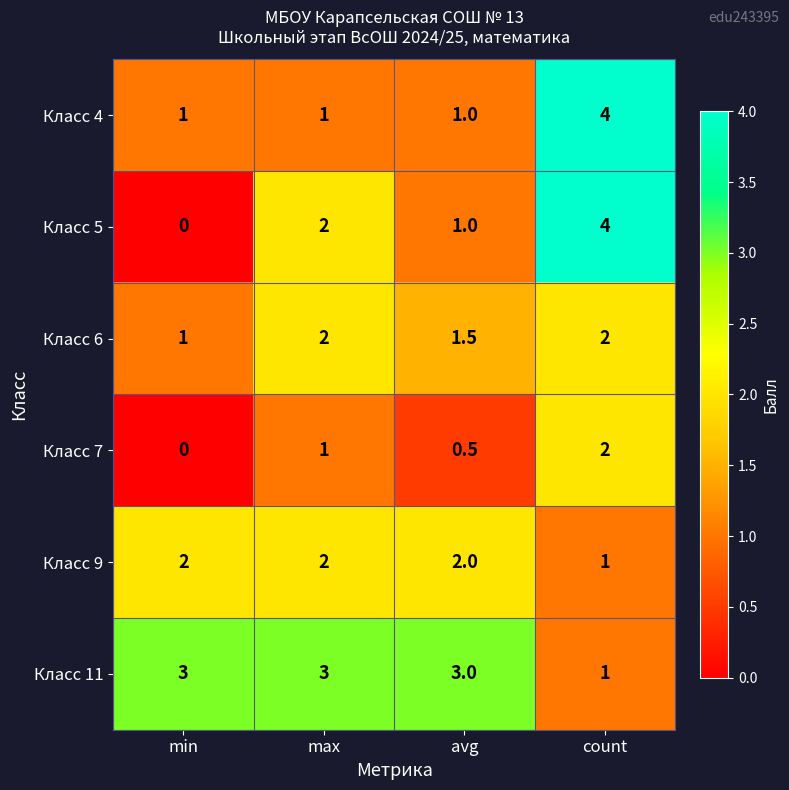

What is the minimum value for Класс 9?

1.0